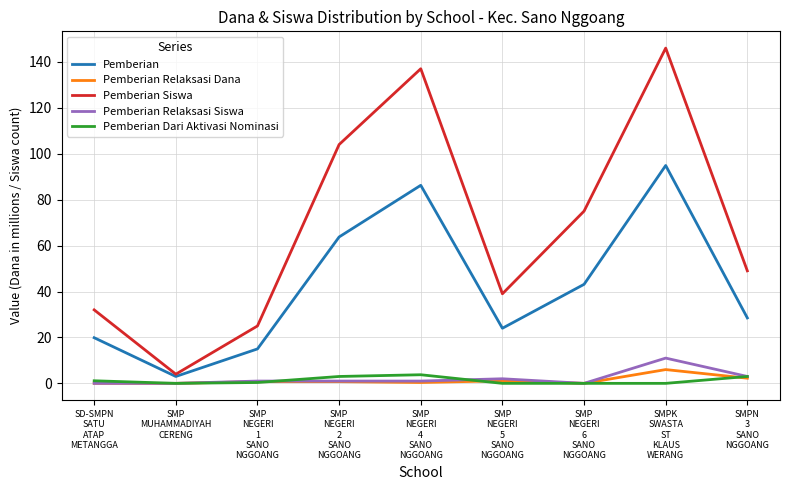

Is the value of Pemberian Siswa at SMPK
SWASTA
ST
KLAUS
WERANG greater than the value of Pemberian at SMPK
SWASTA
ST
KLAUS
WERANG?

Yes